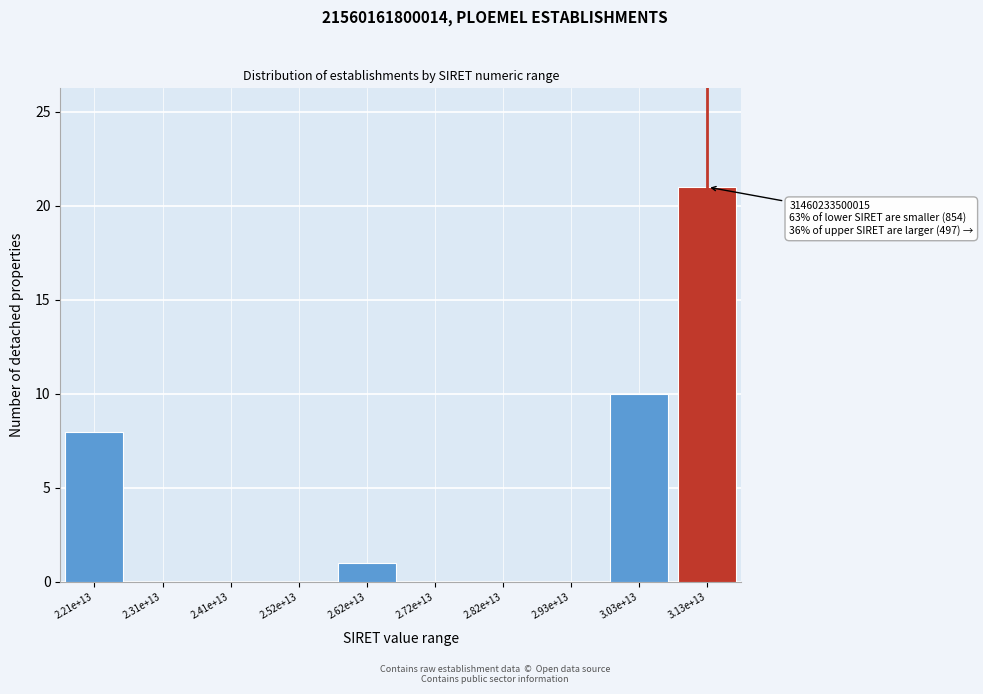

Reading left to right, extract all data points from this chart.

2.21e+13=8	2.31e+13=0	2.41e+13=0	2.52e+13=0	2.62e+13=1	2.72e+13=0	2.82e+13=0	2.93e+13=0	3.03e+13=10	3.13e+13=21